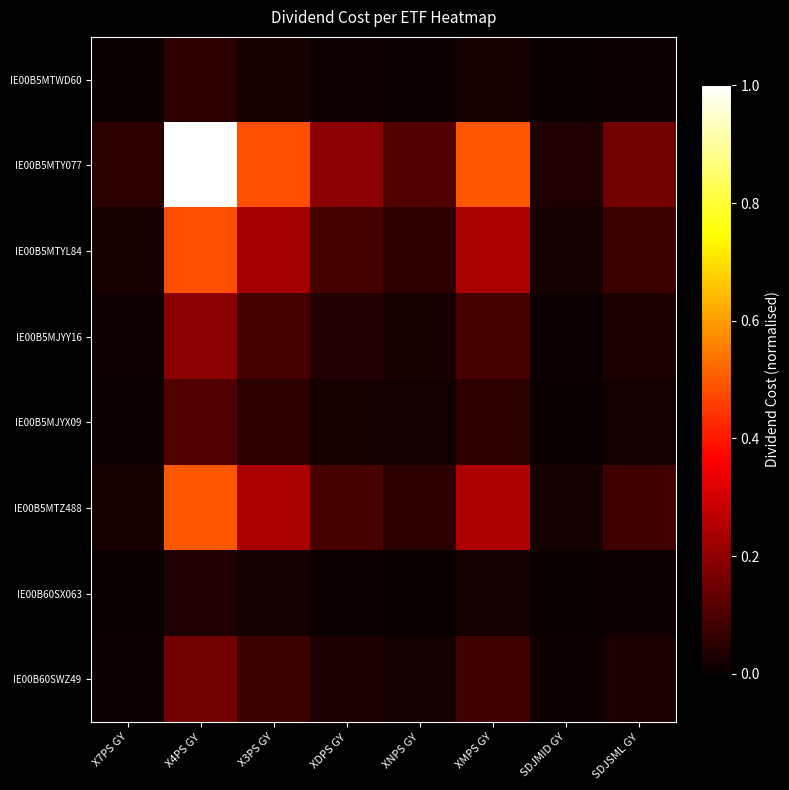

What is the total value across all series at XMPS GY?

1.2